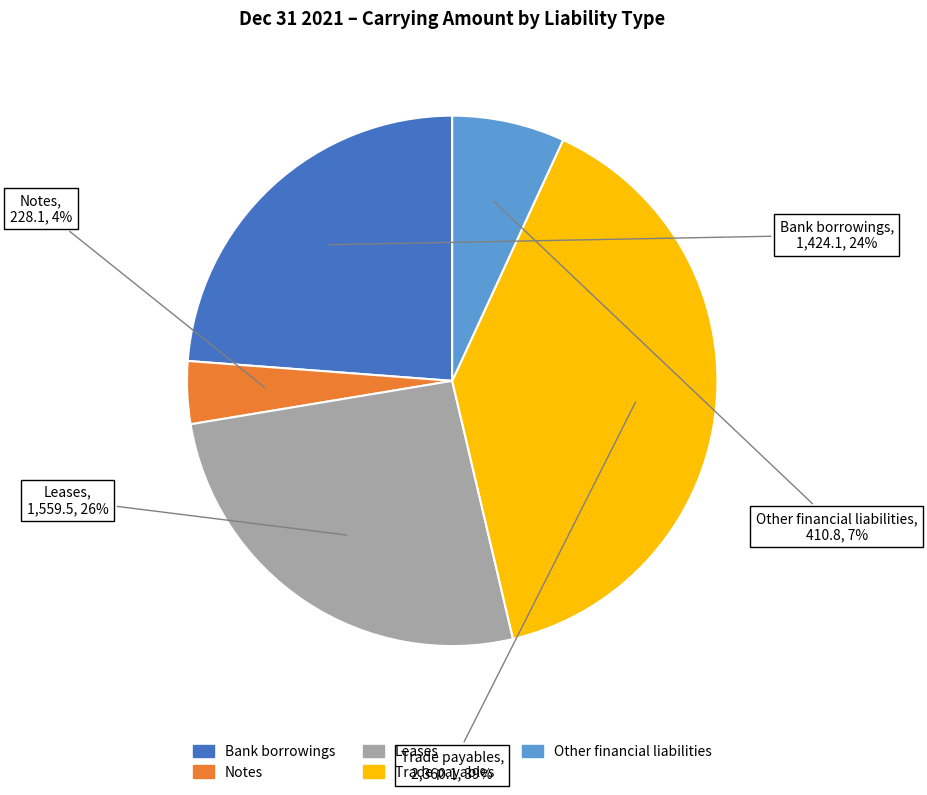

True or false: Bank borrowings accounts for 15% of the total.

False